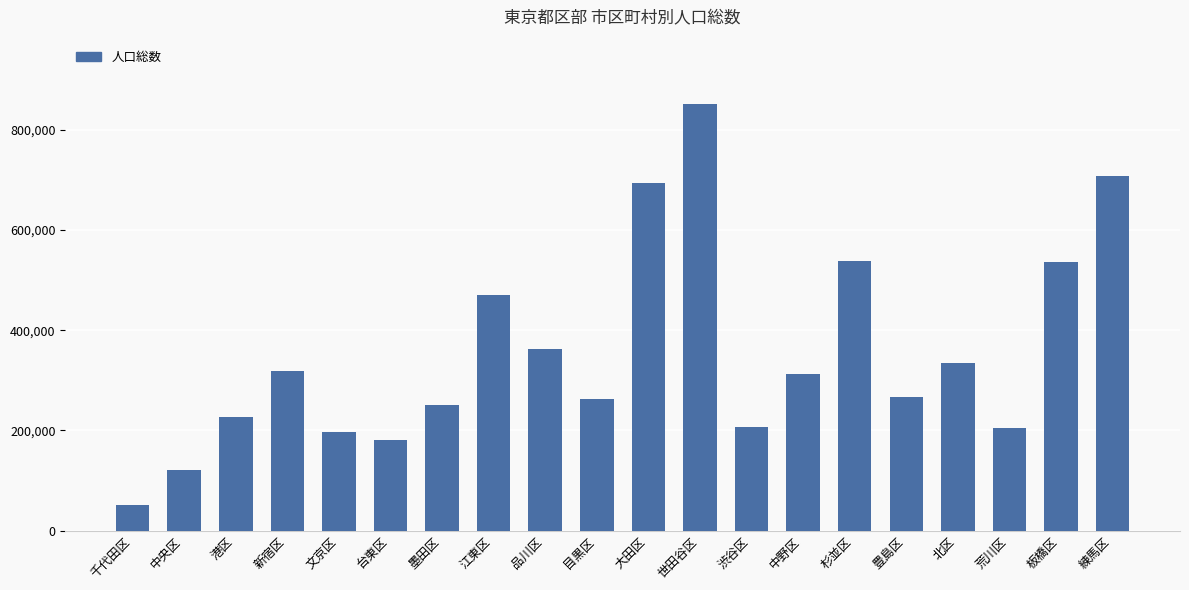

What is the ratio of the value at 千代田区 to the value at 杉並区?

0.1